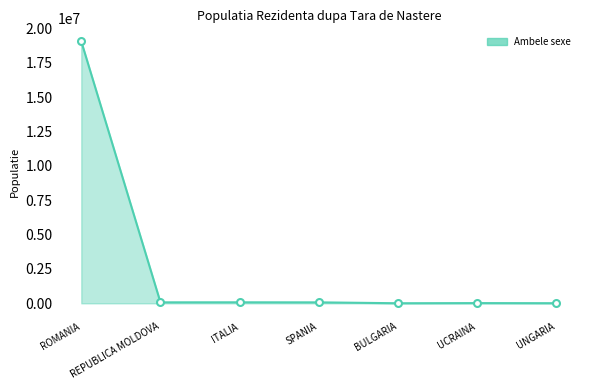

True or false: the data has more than 0 interior local peaks.

True